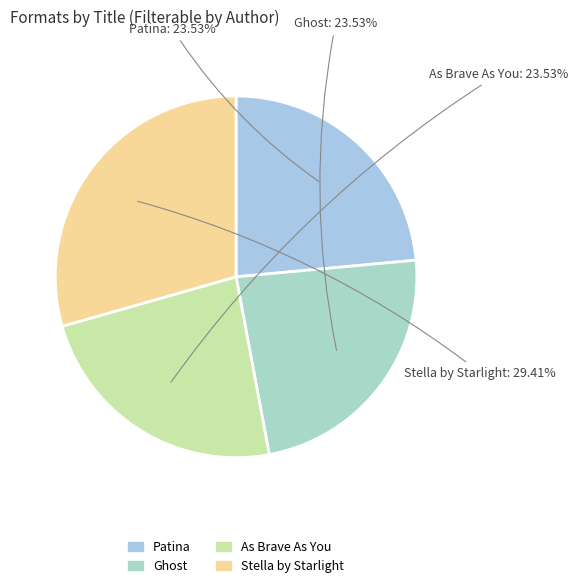

Which slice is the largest?

Stella by Starlight